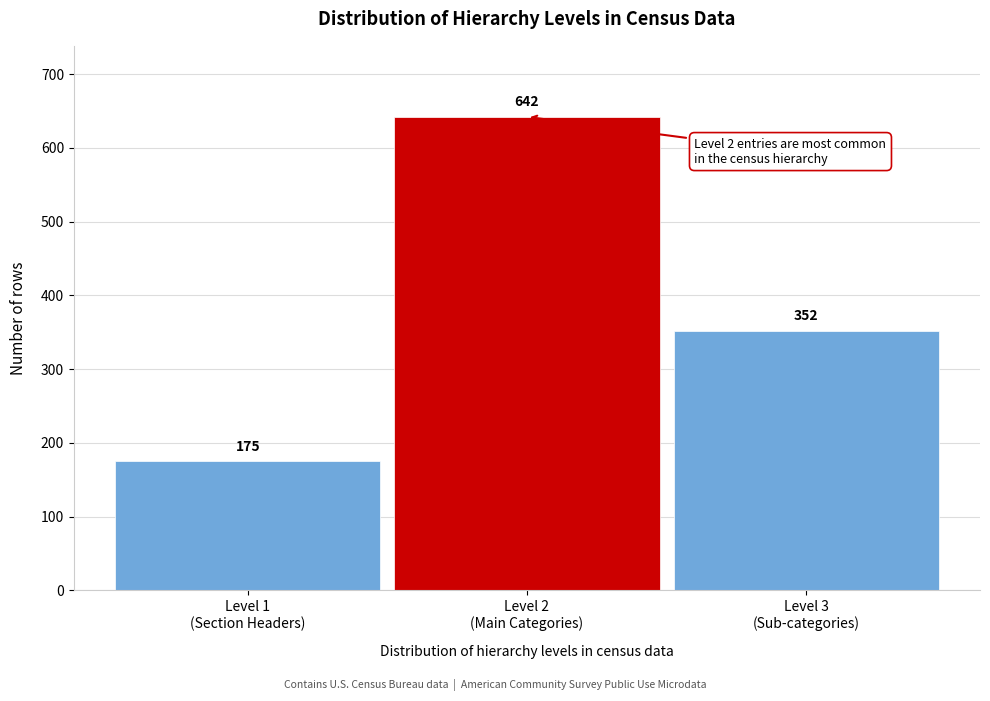

Reading left to right, what are all the values shown in this chart?

175	642	352